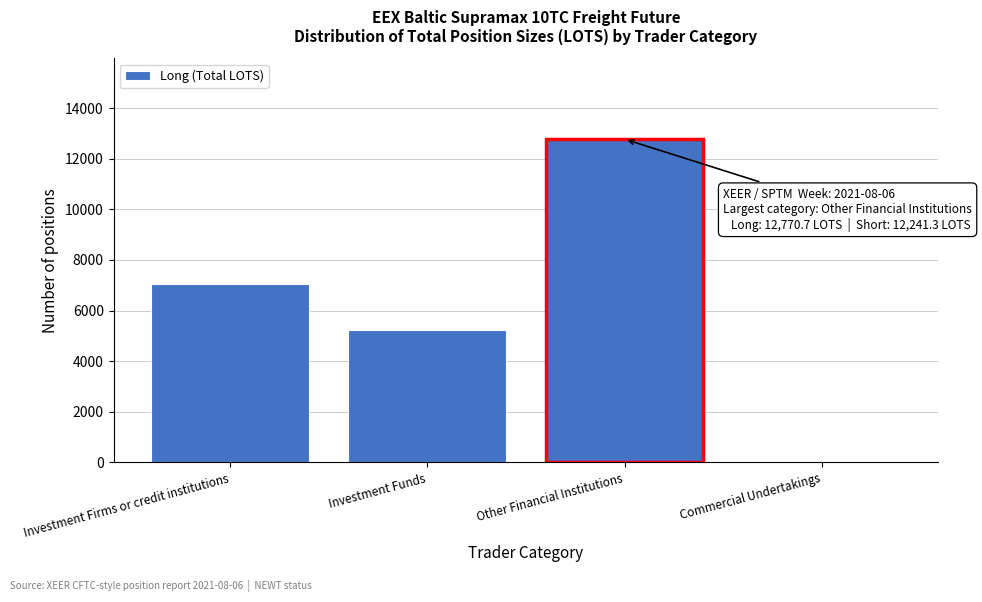

Reading right to left, transcribe all the data shown in this chart.

Commercial Undertakings=0.0	Other Financial Institutions=12770.7	Investment Funds=5246.7	Investment Firms or credit institutions=7060.4